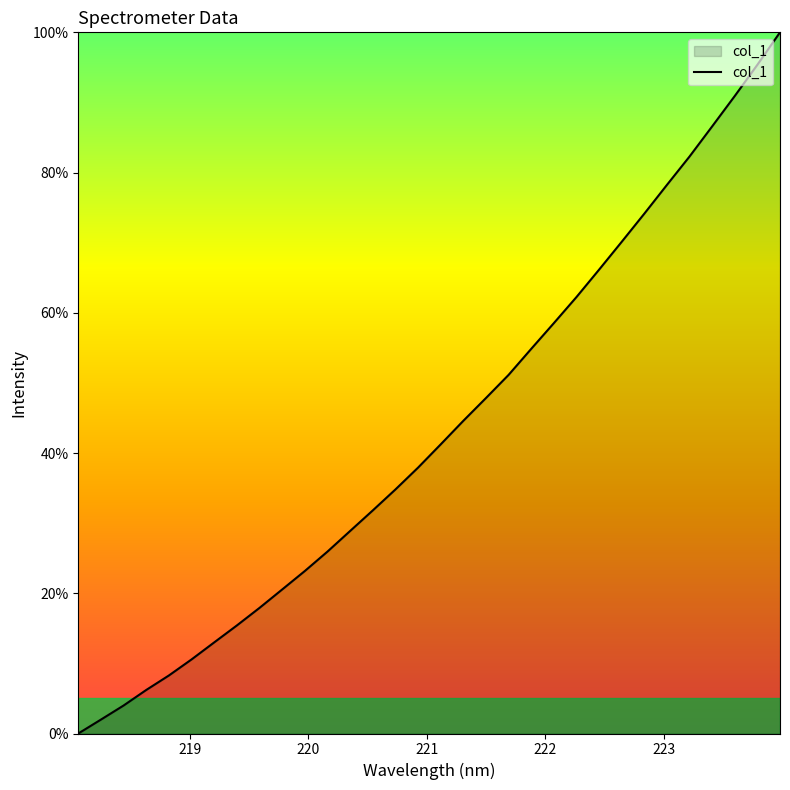

True or false: the data has more than 1 interior local peaks.

False